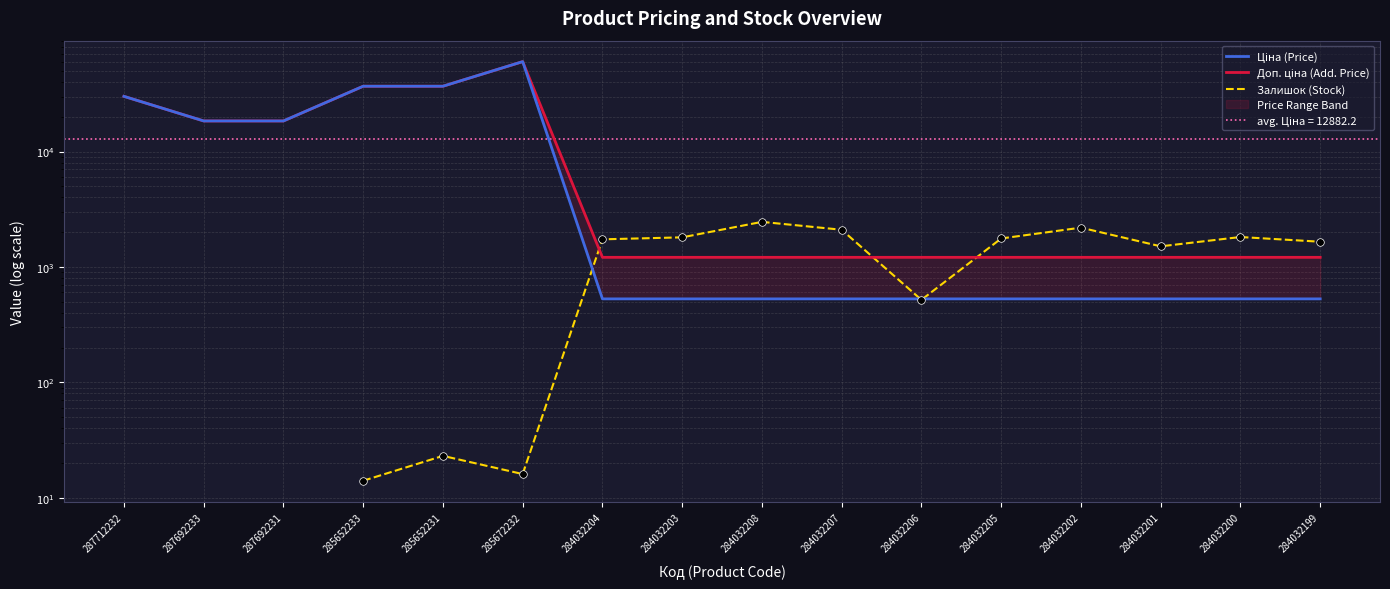

Which series has the largest Y range (max minus min)?

Ціна (Price)